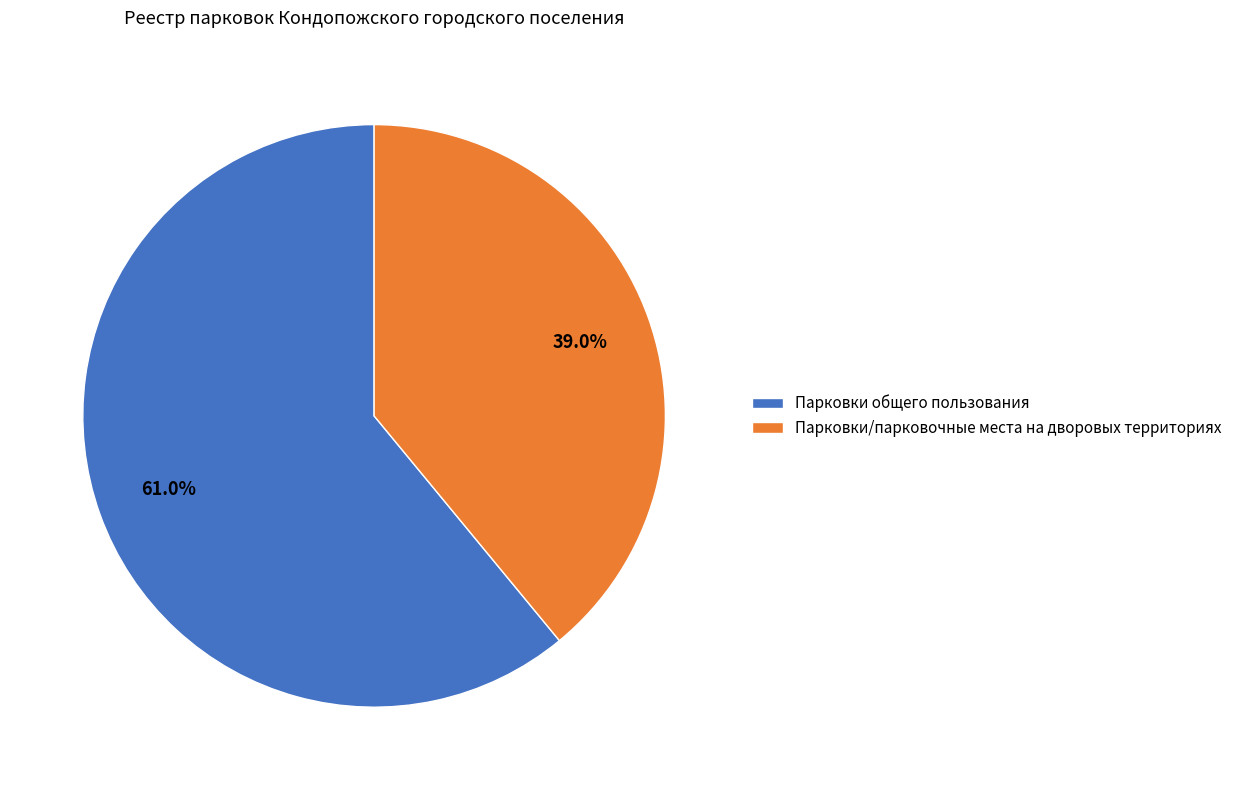

How many slices are in this pie chart?

2